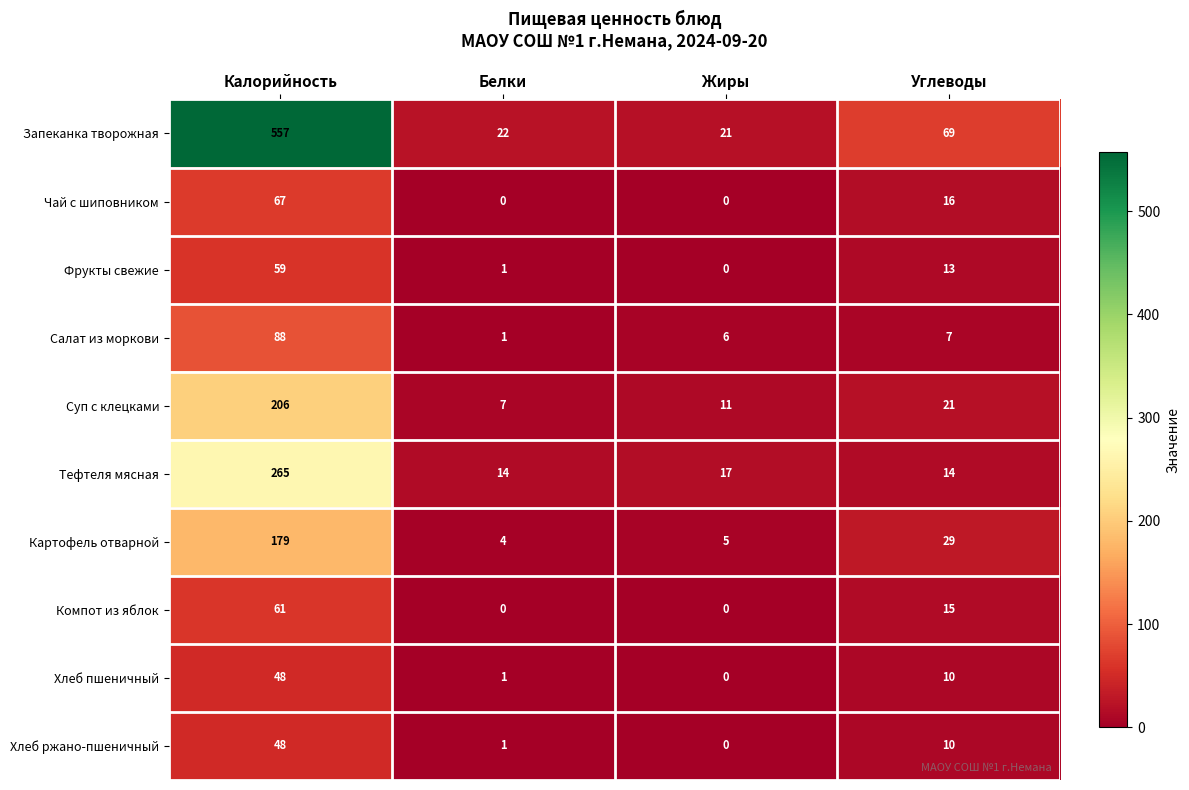

The Хлеб ржано-пшеничный series shows 14 at Углеводы. True or false?

False